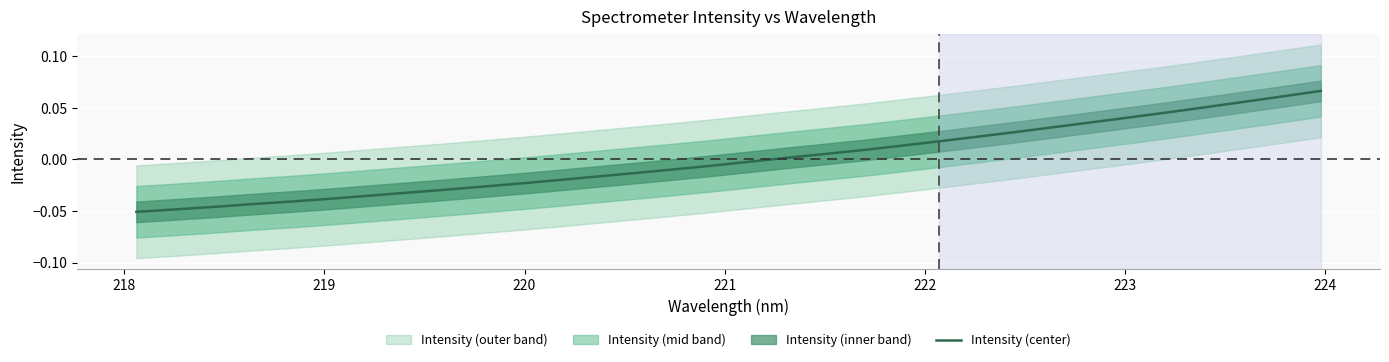

What is the smallest value displayed?

-0.1